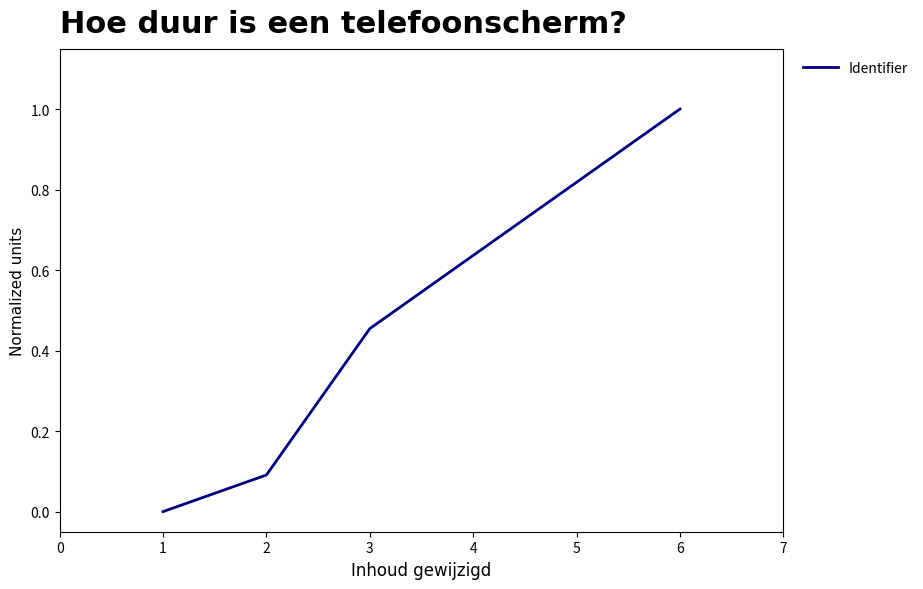

What is the difference between the second highest and second lowest values?

0.7